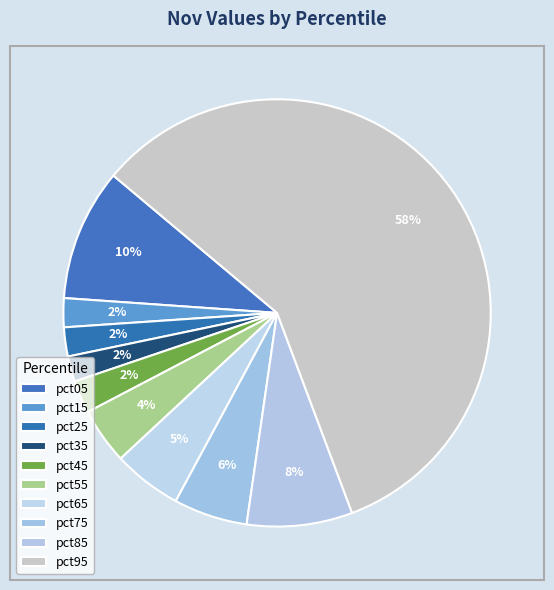

How many segments does this pie chart have?

10